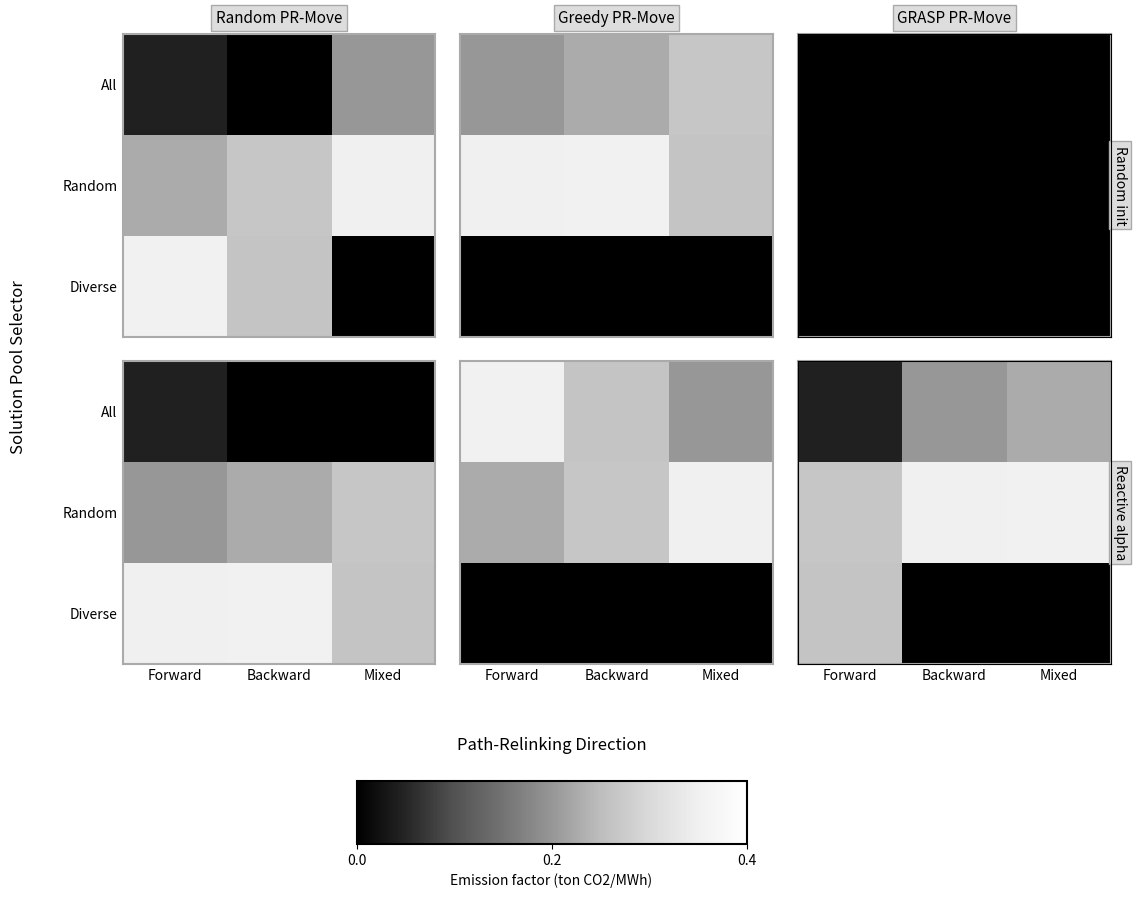

What is the greatest value displayed?

0.4